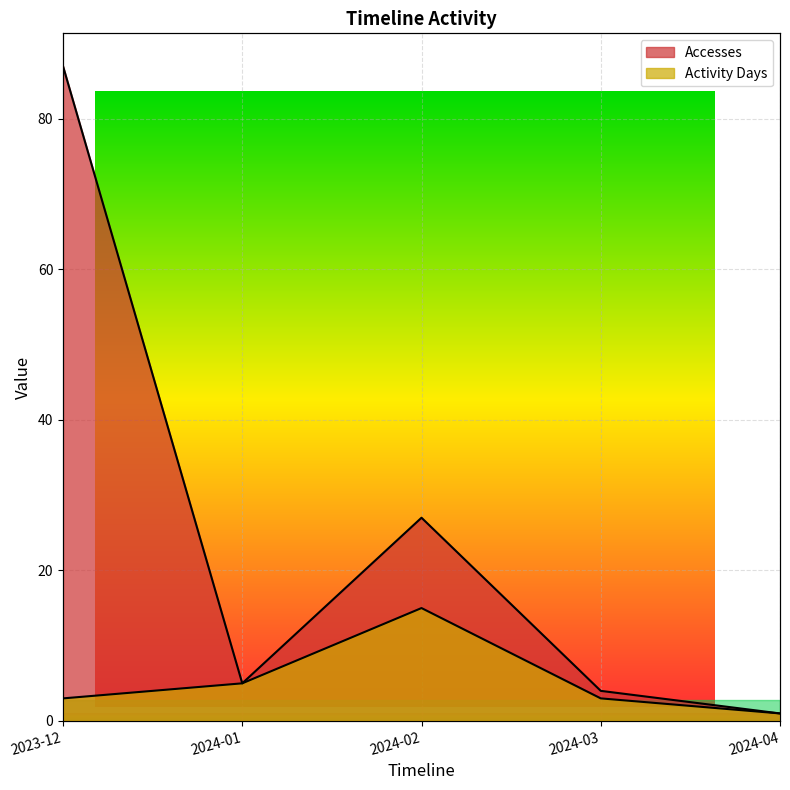

Is it true that Activity Days equals 5 at 2024-01?

True